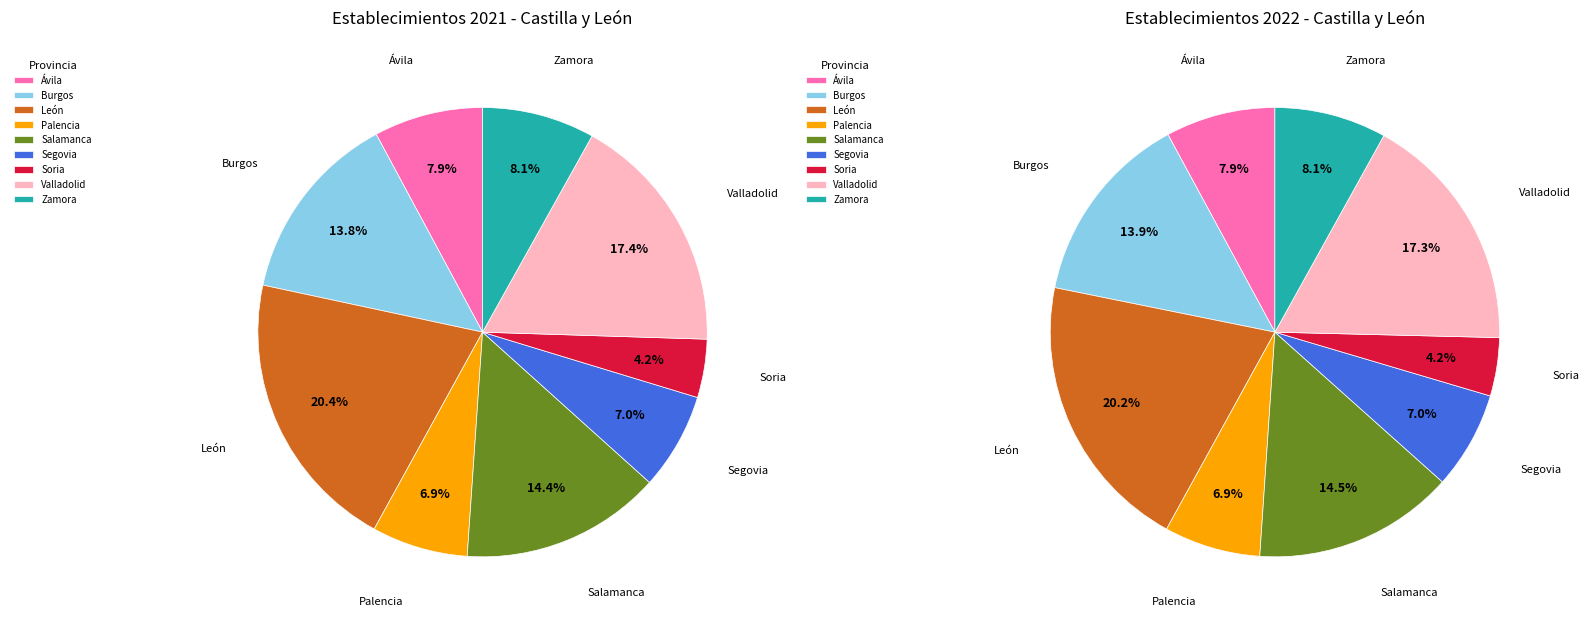

Does any single category account for the majority?

No